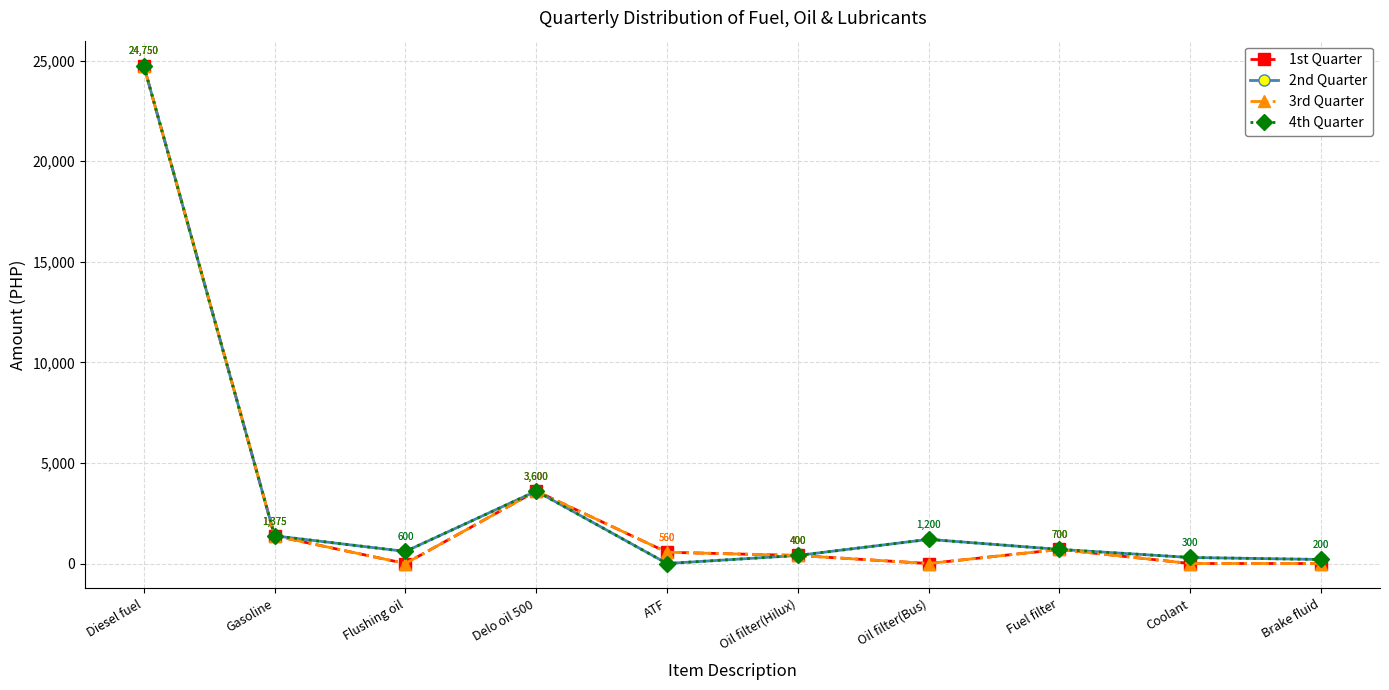

True or false: 4th Quarter and 3rd Quarter cross at least once.

False